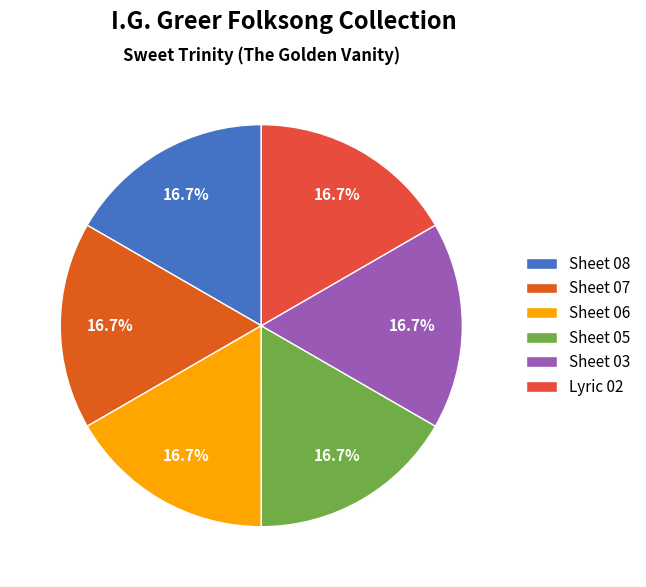

Which slice is the largest?

Sheet 08